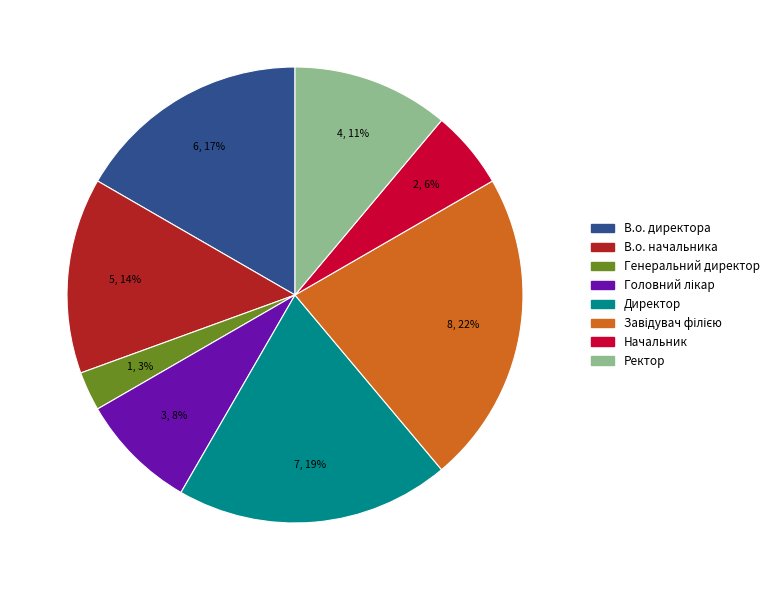

Combined, do Генеральний директор and В.о. директора account for over 50%?

No